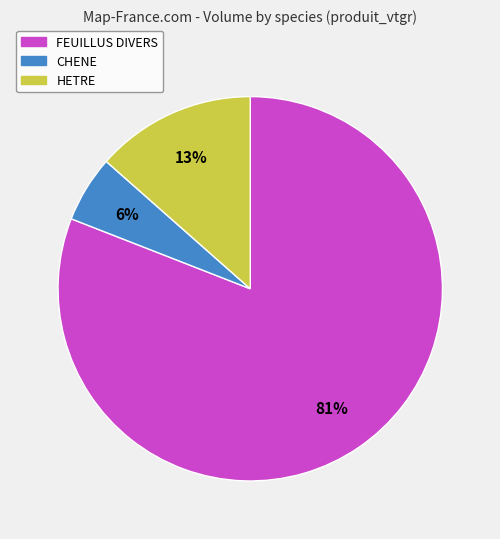

To the nearest percent, what is the difference between the CHENE and FEUILLUS DIVERS slice percentages?

75%